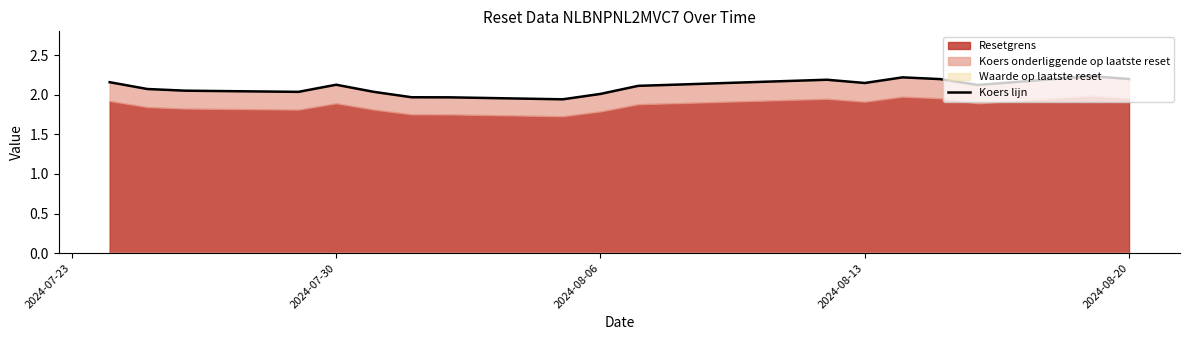

How many points are lower than both their immediate neighbors (excluding endpoints)?

4